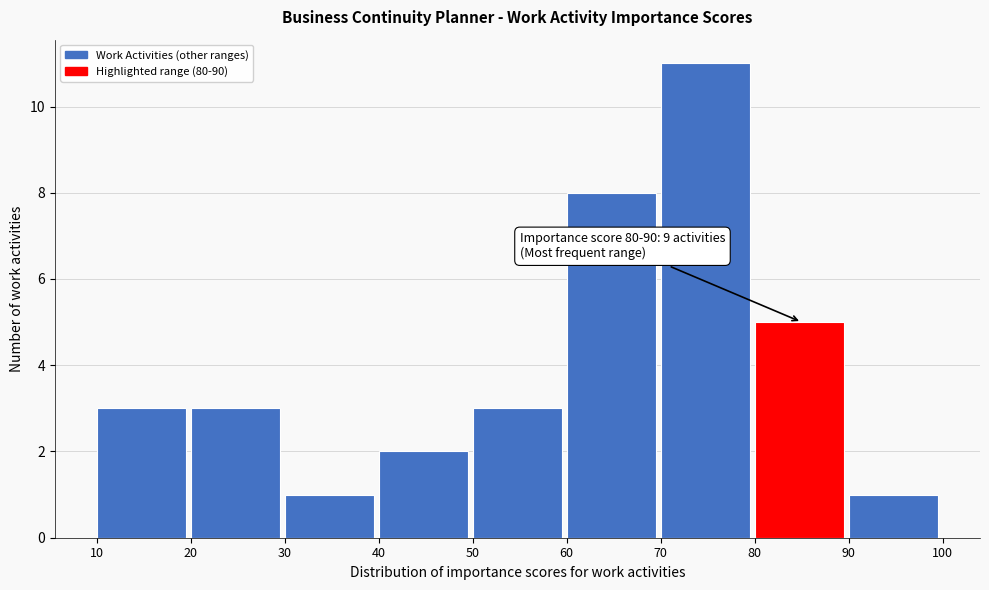

Which range on the x-axis has the tallest bar?

70 to 80